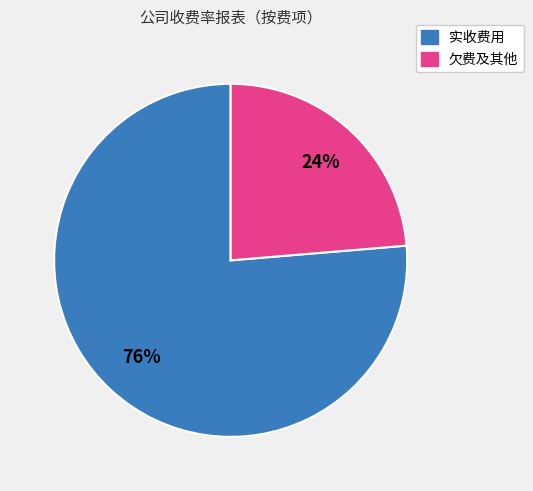

Is there any slice that represents more than half of the pie?

Yes